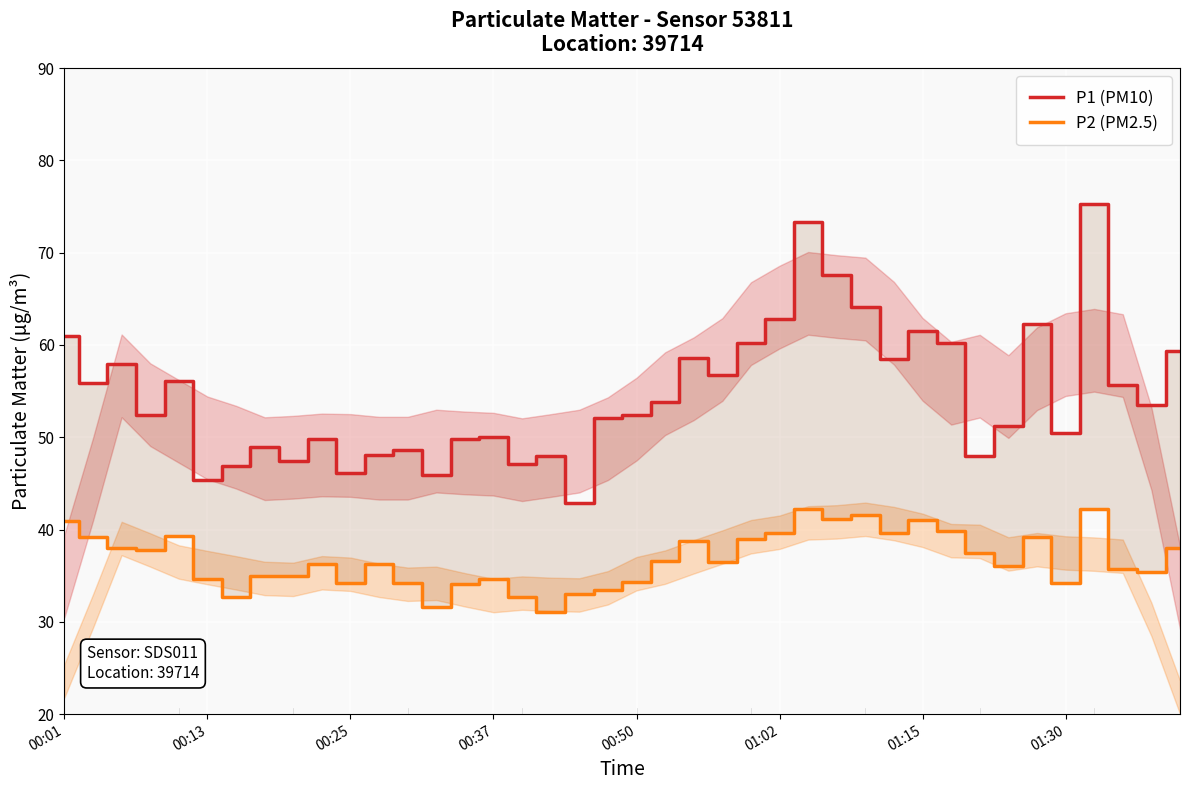

What is the difference between the P1 (PM10) values at 00:01 and 00:13?

15.6